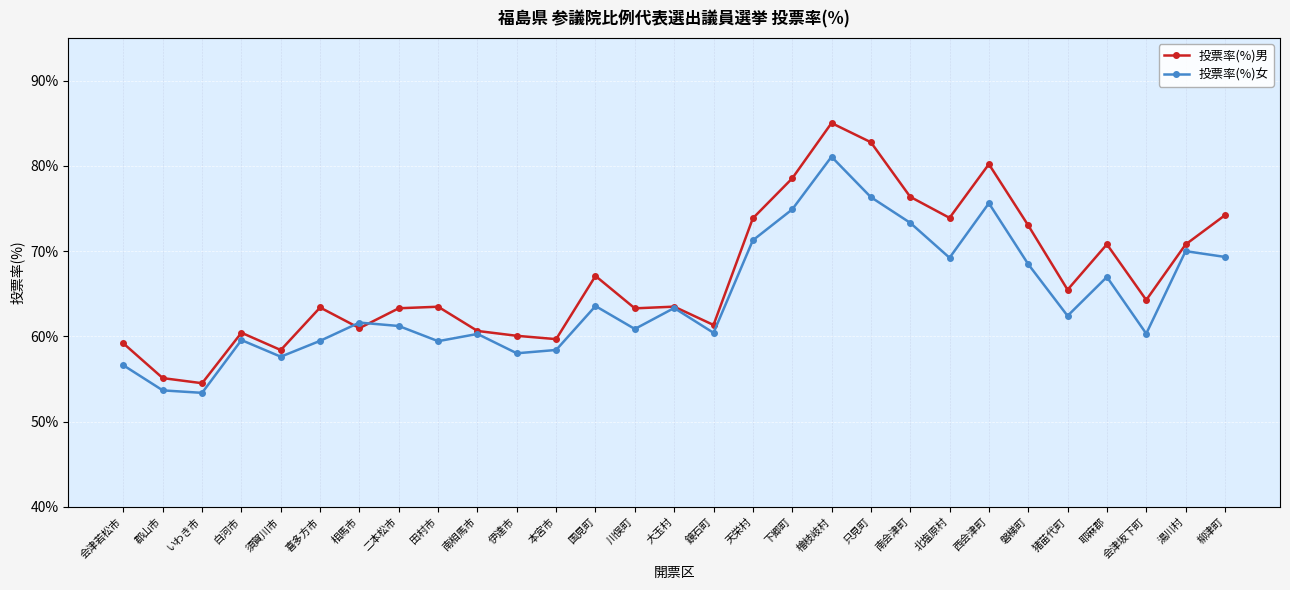

Which category has the highest value in the 投票率(%)男 series?

檜枝岐村